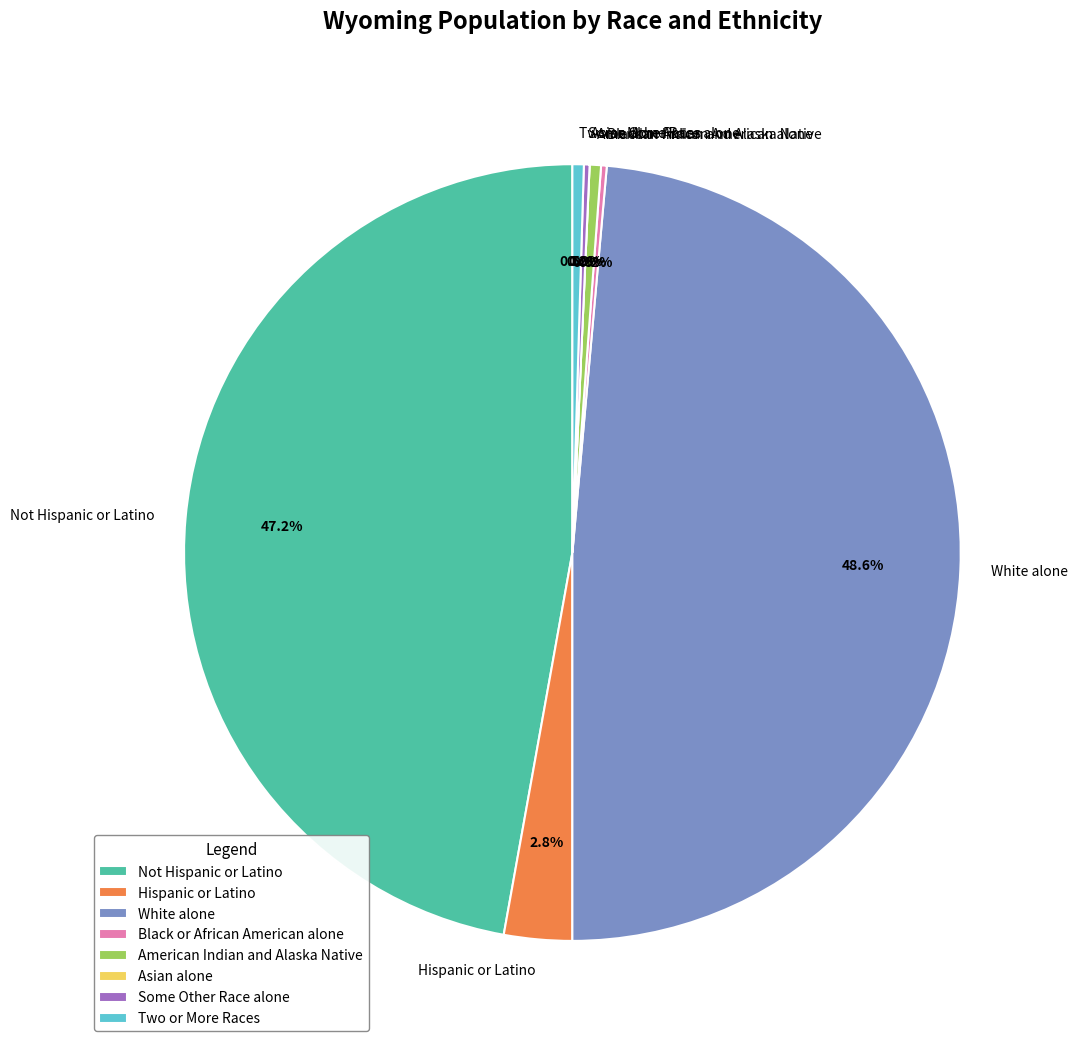

The Not Hispanic or Latino slice represents 47% of the pie. True or false?

True